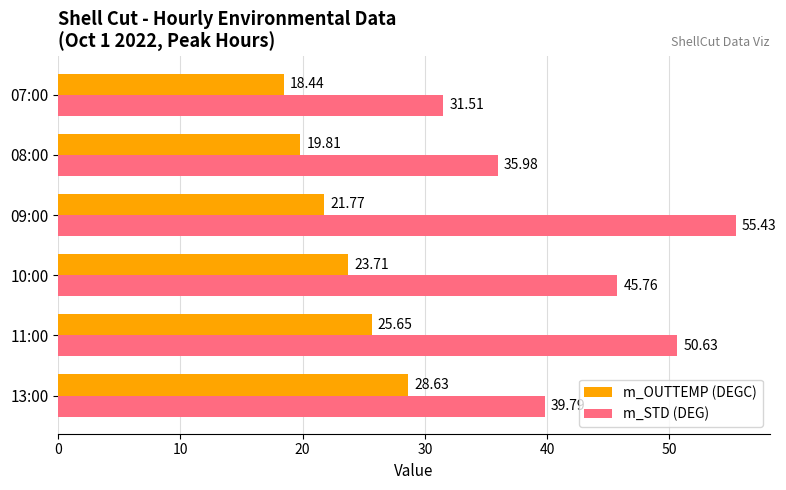

What is the average value of the m_OUTTEMP (DEGC) series?

23.0